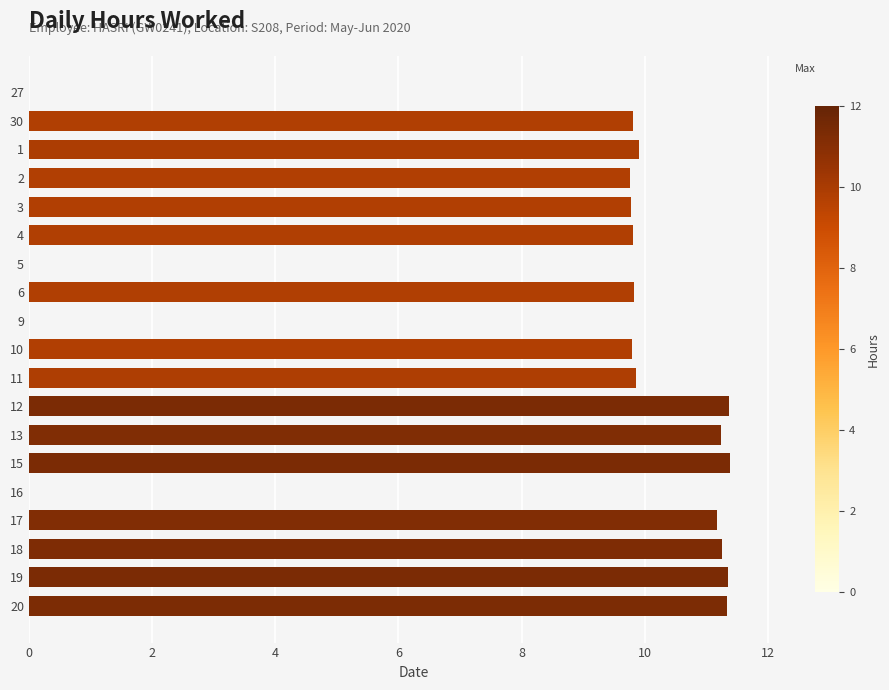

What is the sum of the values at 9 and 2?

9.8